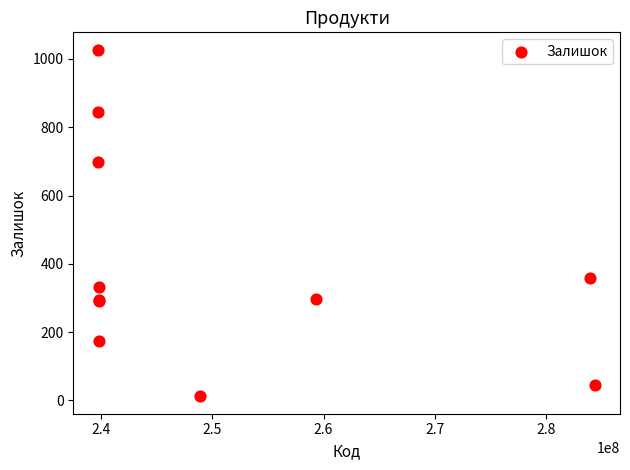

What Y value in the scatter plot is closest to 519?

360